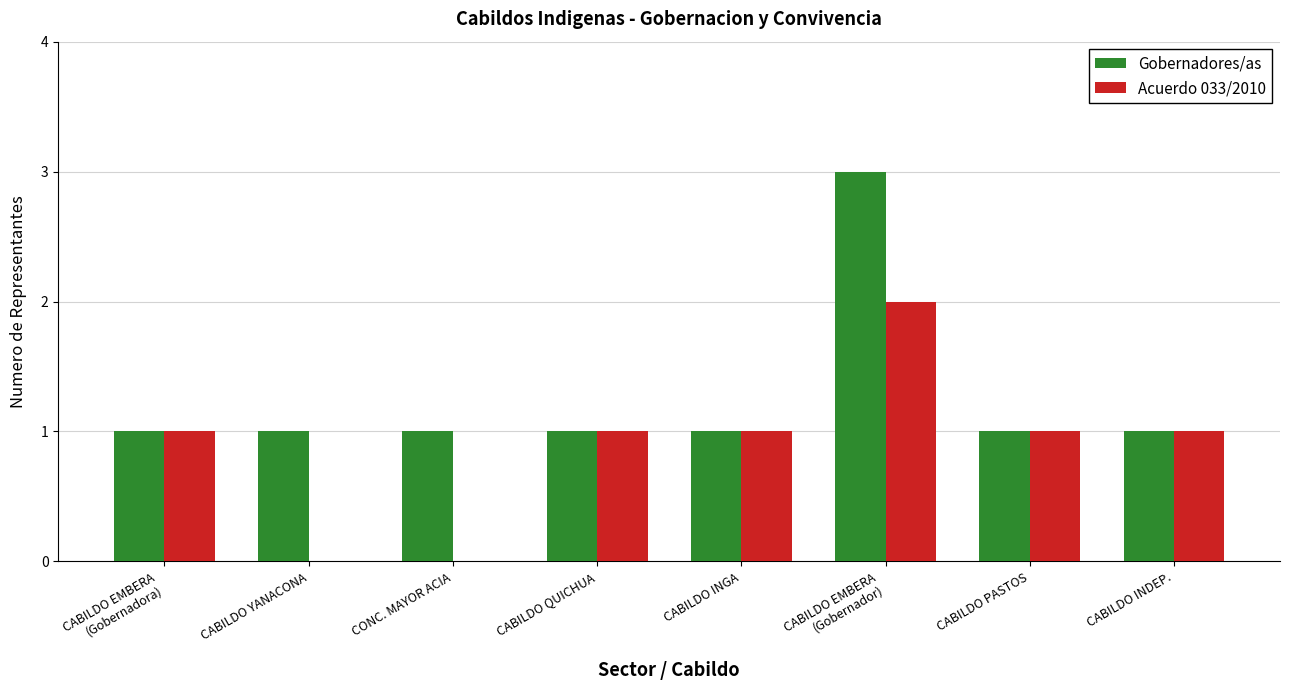

How many categories are shown in the chart?

8